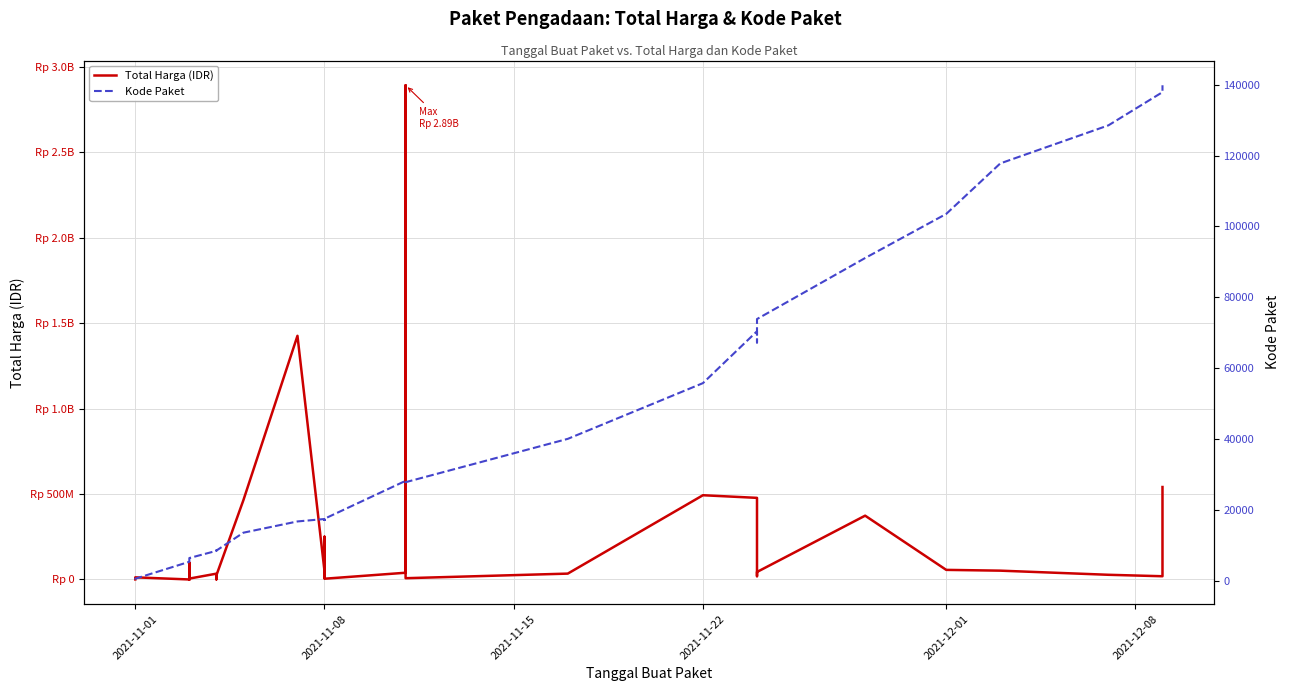

What is the sum of the Kode Paket values at 19 and 20?

34818